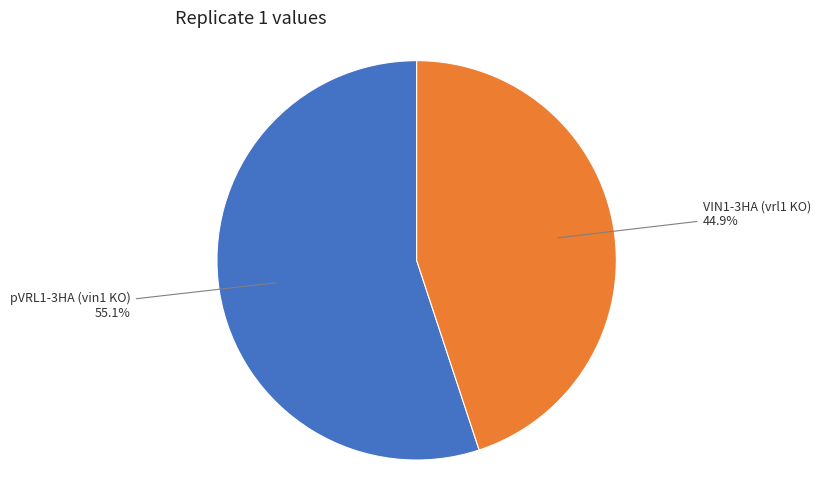

Count the number of slices in the pie.

2